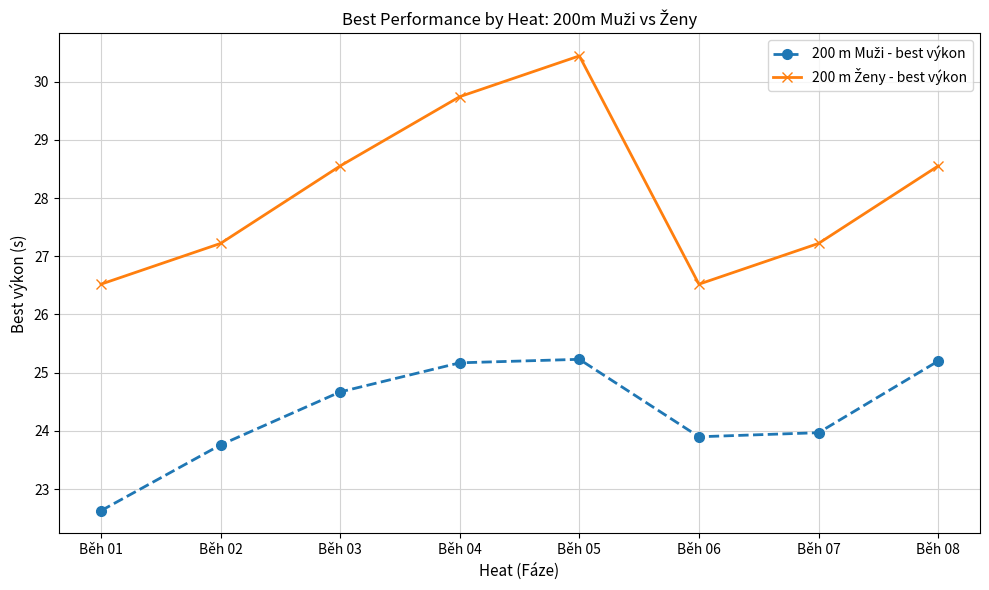

Which category has the highest value across all series?

Běh 05